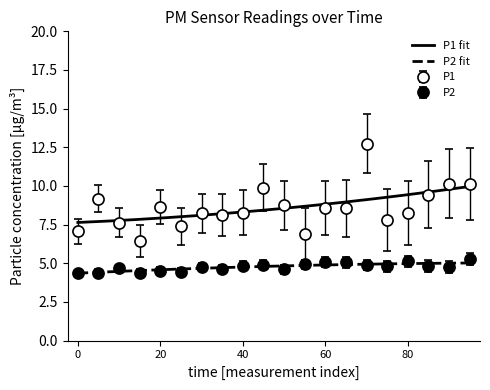

True or false: P2 fit and P1 fit cross at least once.

False